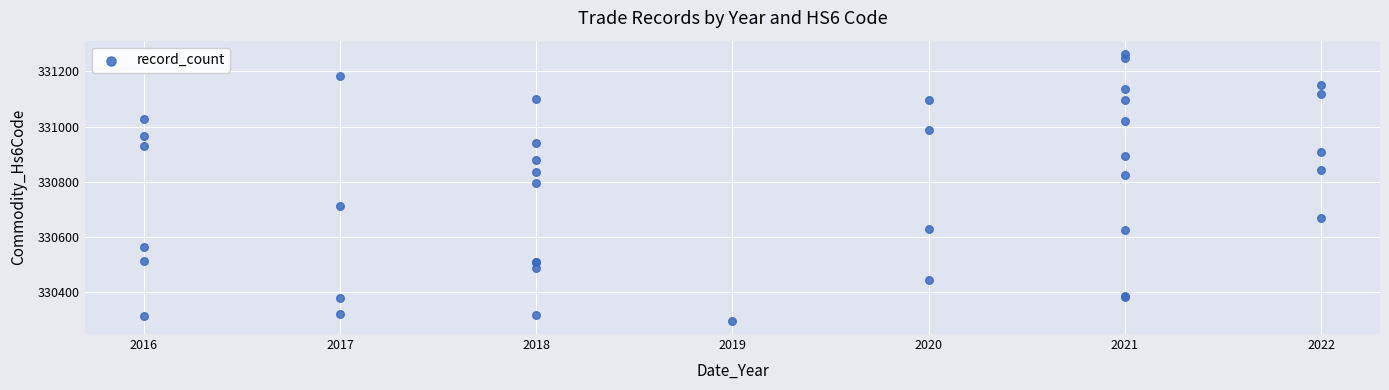

What Y value in the scatter plot is closest to 330779?

330795.4